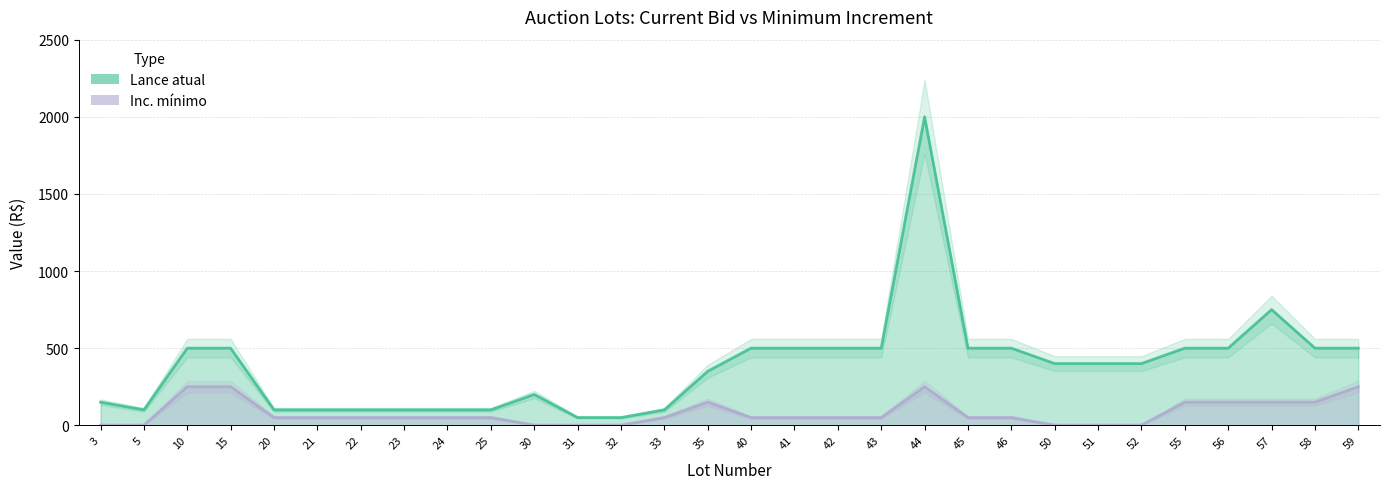

What is the average value of the Lance atual series?

385